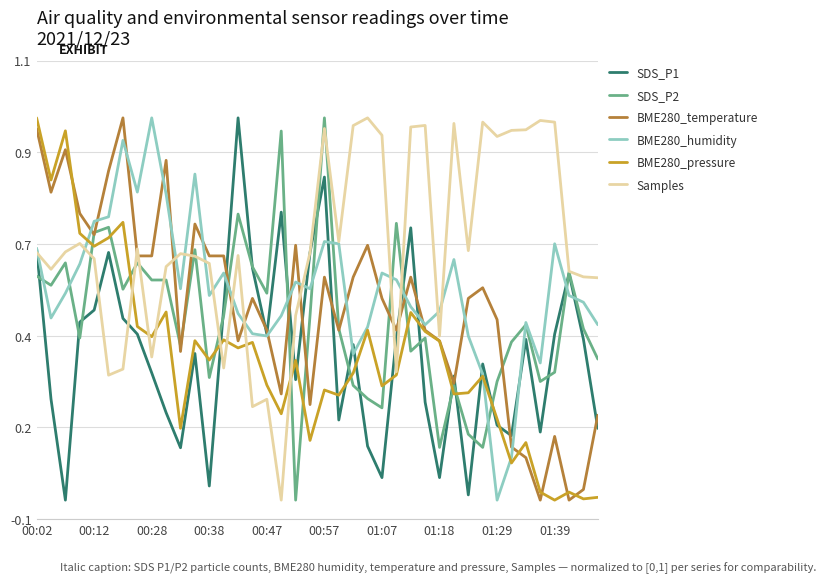

Does the chart display data point markers on the line(s)?

No